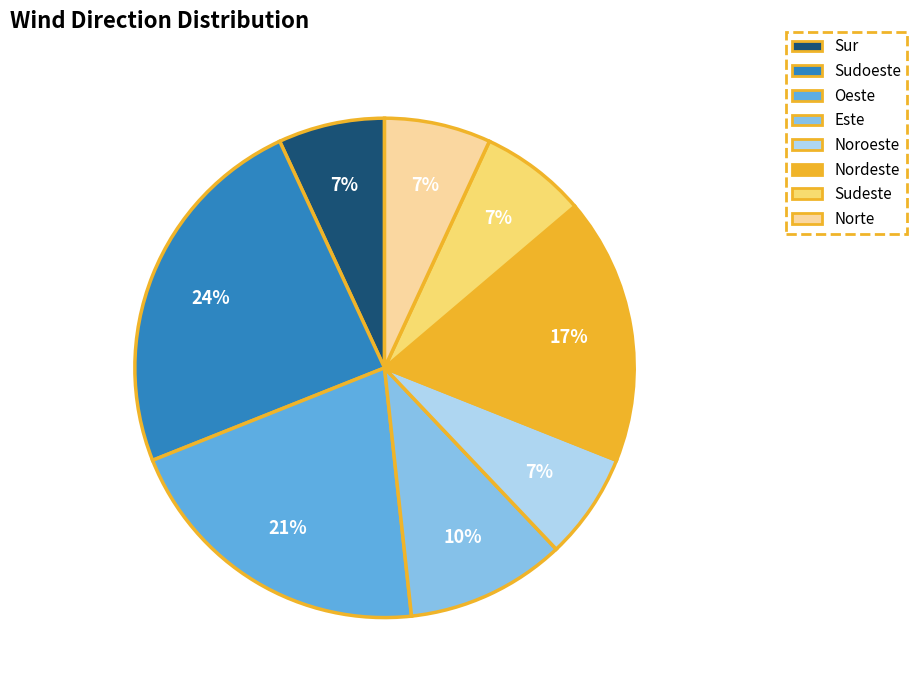

To the nearest percent, what is the combined percentage of Oeste and Sur?

28%